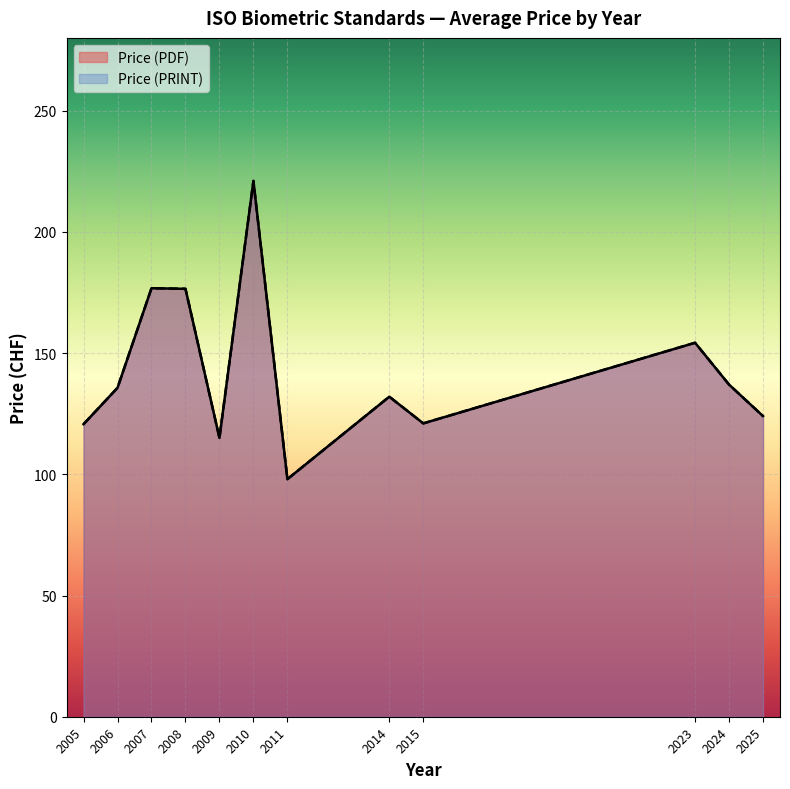

Rank the series at 2009 from highest to lowest value.

Price (PDF), Price (PRINT)